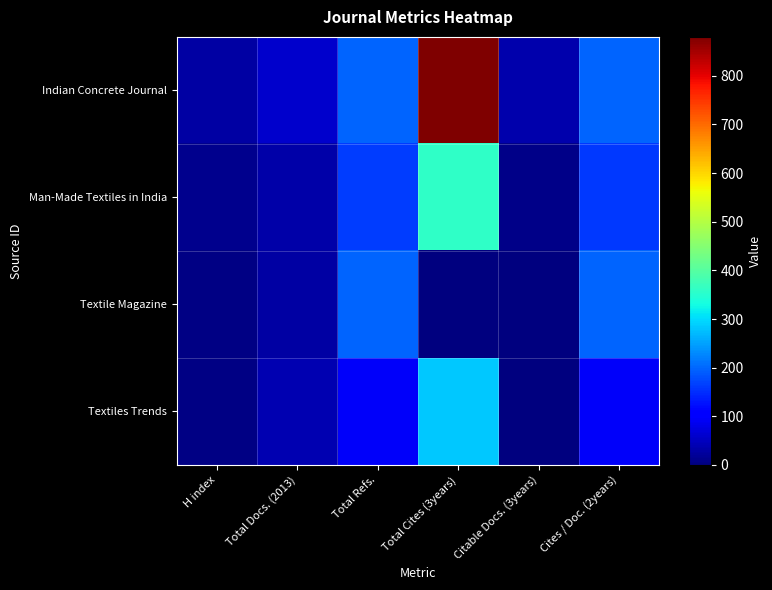

Reading left to right, list all the values displayed in this chart.

Indian Concrete Journal: H index=28	Total Docs. (2013)=61	Total Refs.=199	Total Cites (3years)=880	Citable Docs. (3years)=37	Cites / Doc. (2years)=198
Man-Made Textiles in India: H index=11	Total Docs. (2013)=33	Total Refs.=162	Total Cites (3years)=358	Citable Docs. (3years)=7	Cites / Doc. (2years)=159
Textile Magazine: H index=4	Total Docs. (2013)=30	Total Refs.=197	Total Cites (3years)=0	Citable Docs. (3years)=2	Cites / Doc. (2years)=197
Textiles Trends: H index=4	Total Docs. (2013)=38	Total Refs.=94	Total Cites (3years)=282	Citable Docs. (3years)=1	Cites / Doc. (2years)=94